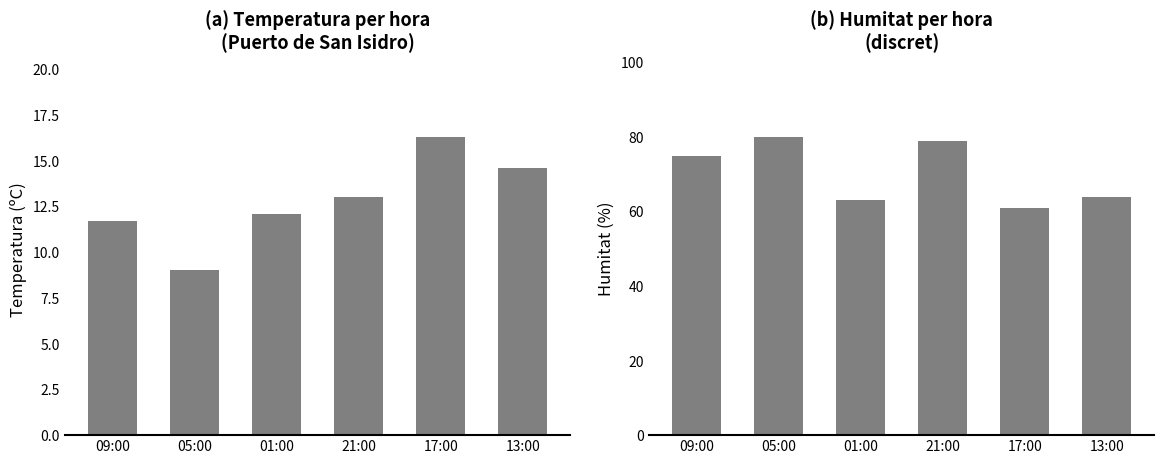

What is the value of the Temperatura (ºC) bar at the 2nd from the left?

9.0